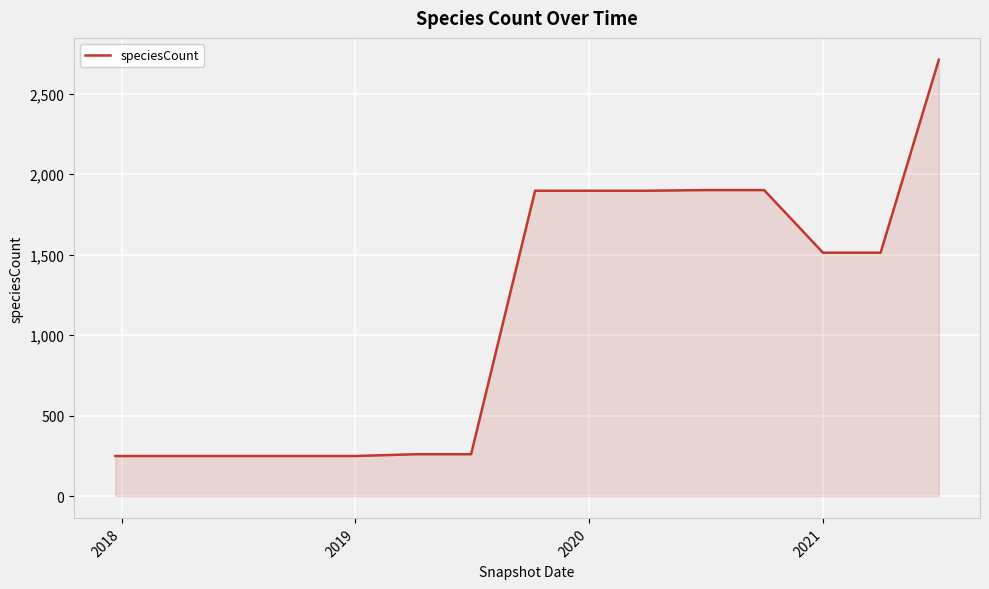

What is the minimum value shown in the chart?

249